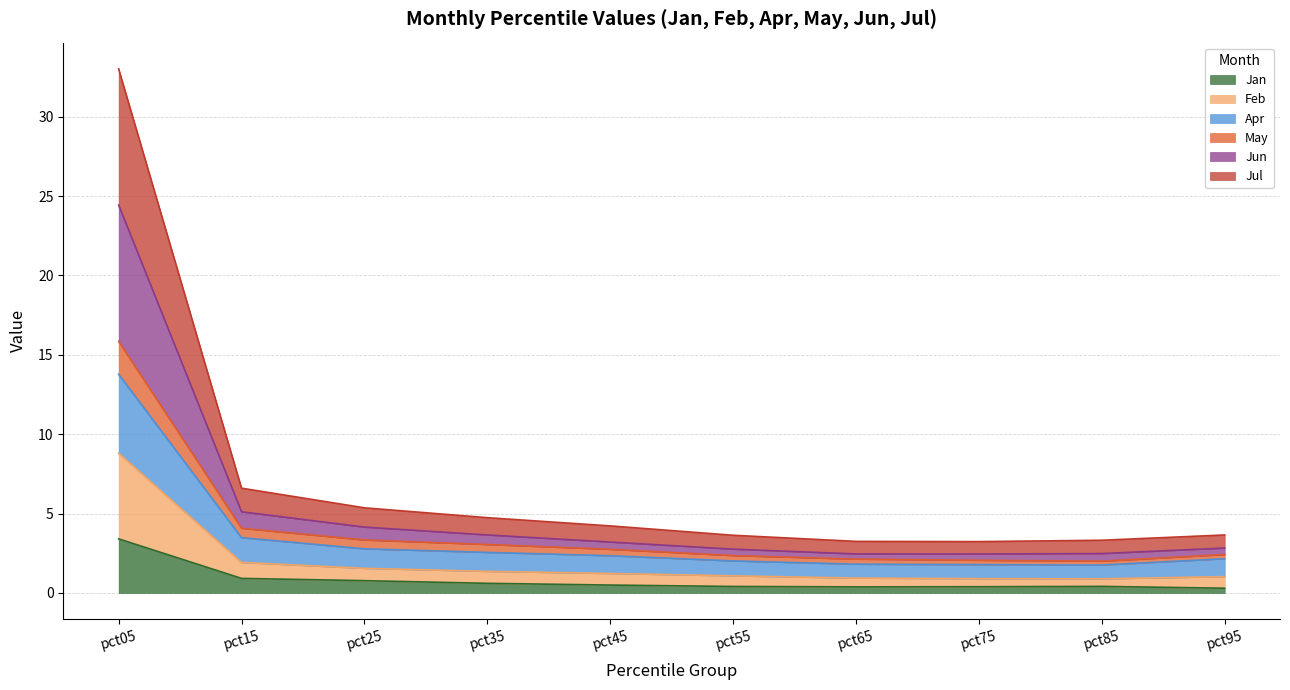

True or false: Apr has a value of 0.8 at pct55.

False